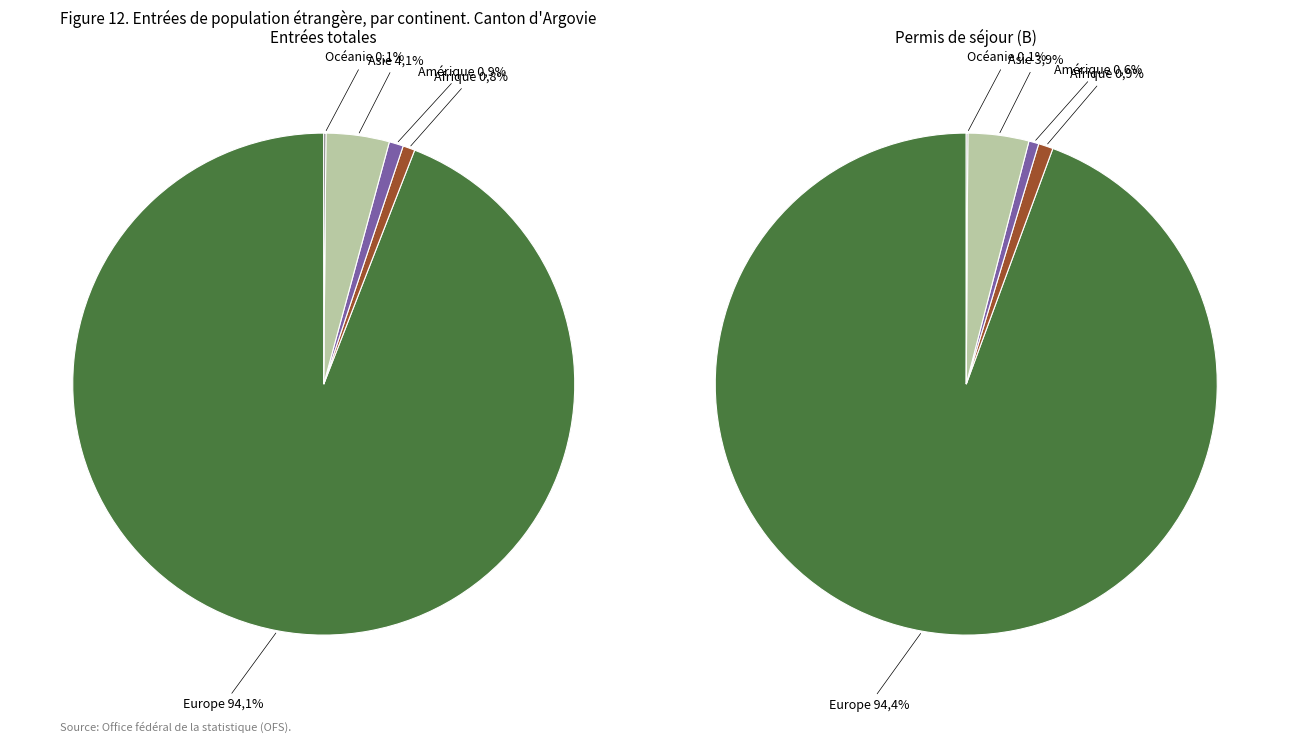

How many slices are in this pie chart?

5